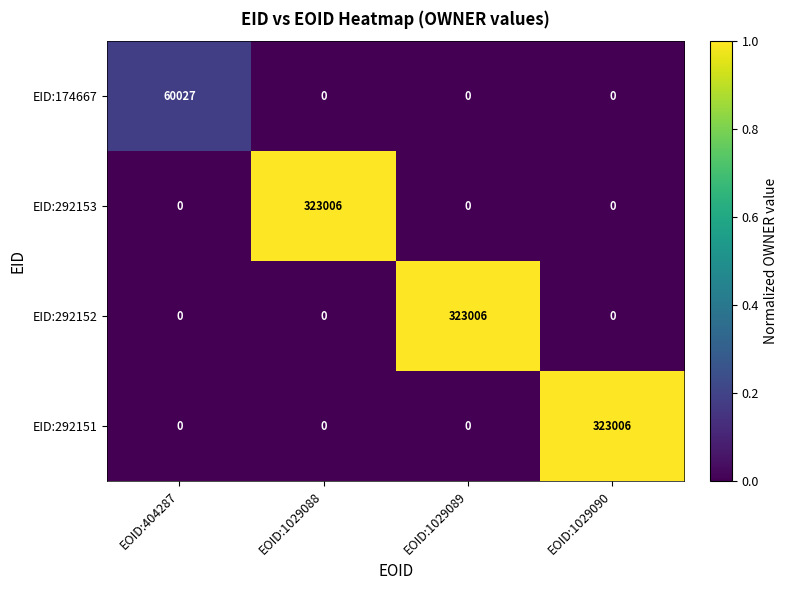

What is the sum of all EID:292151 values?

323006